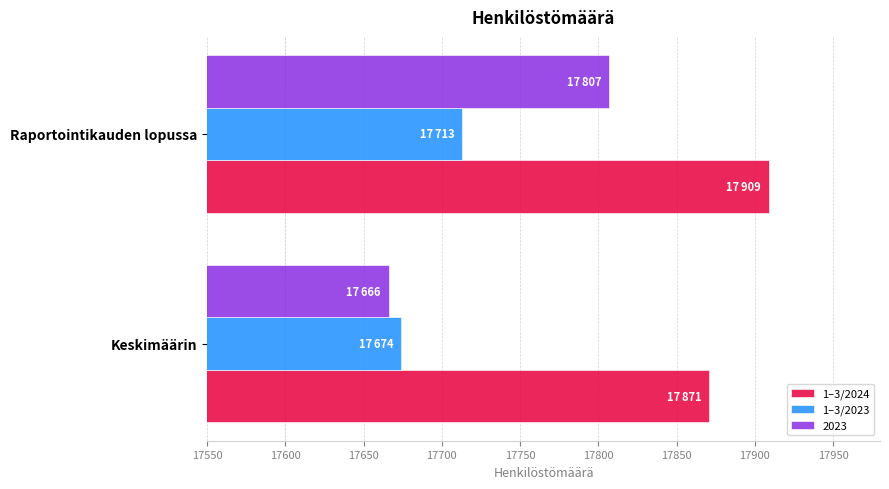

Which series has the widest spread of values?

2023